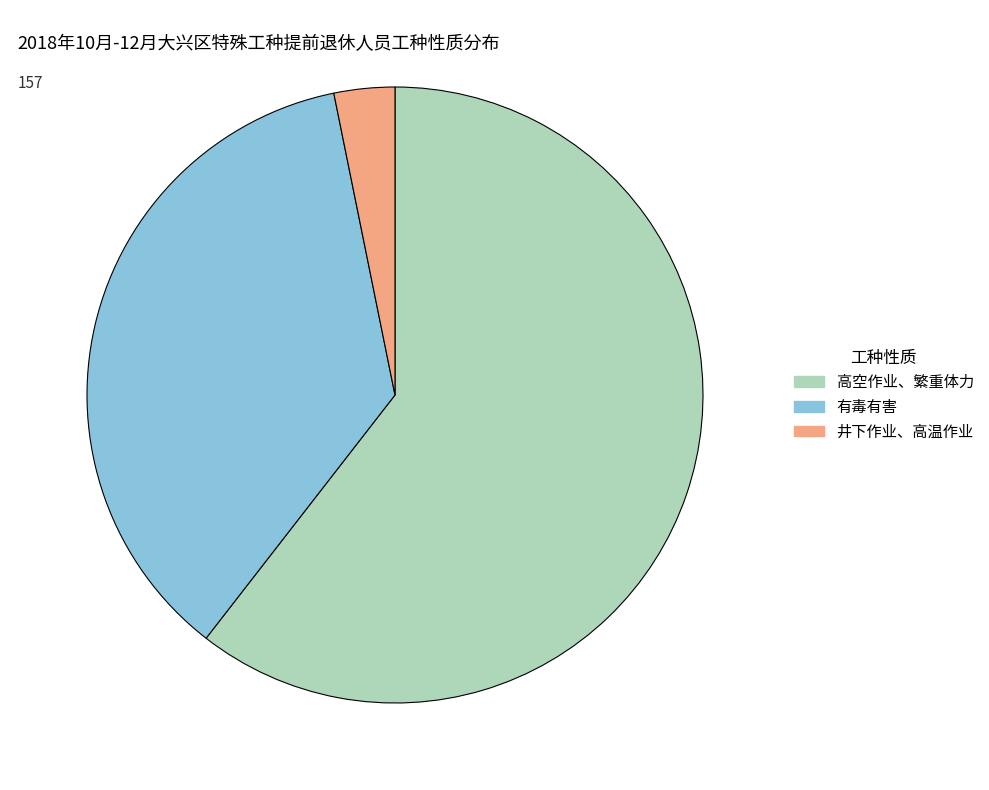

The 高空作业、繁重体力 slice represents 66% of the pie. True or false?

False